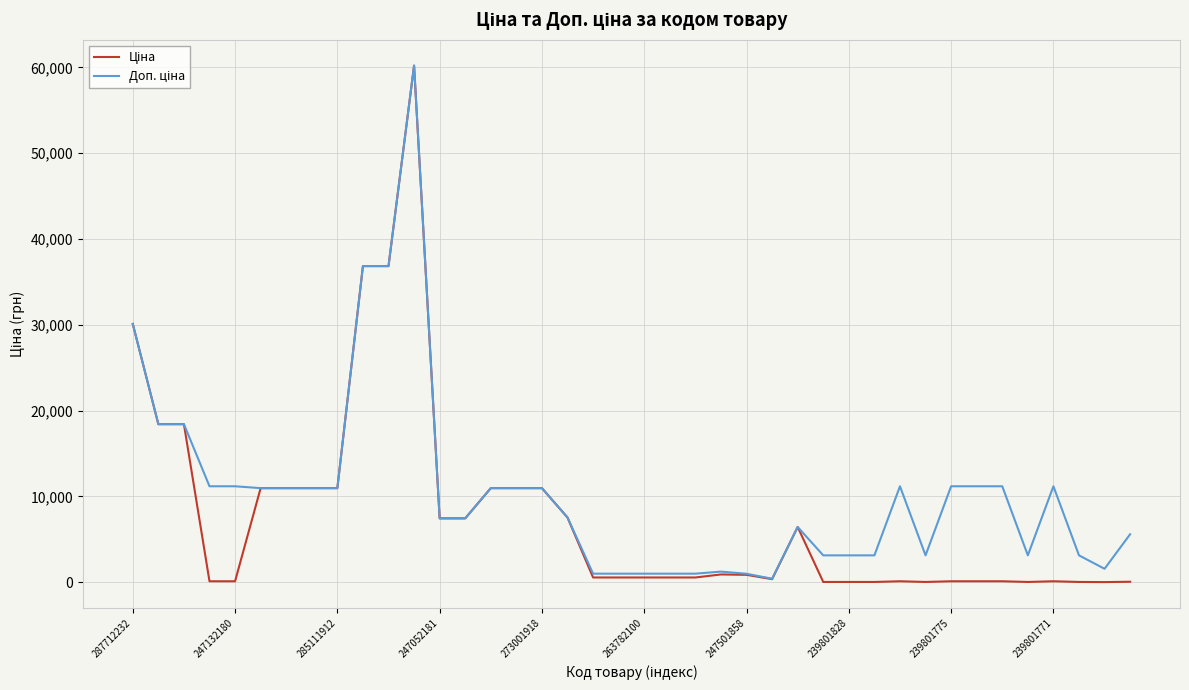

What is the maximum value shown in the chart?

60205.6